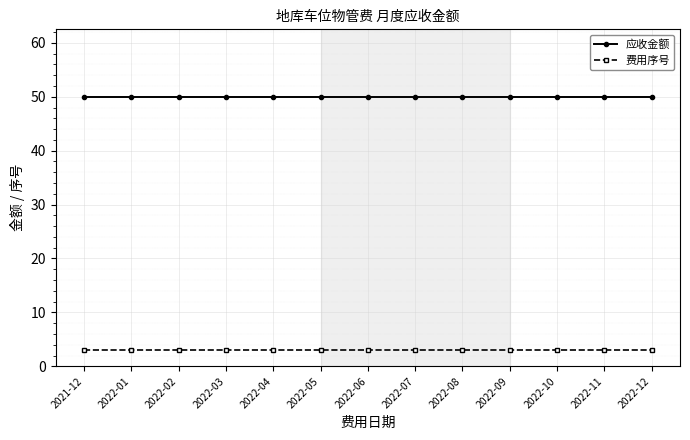

What is the minimum value shown in the chart?

3